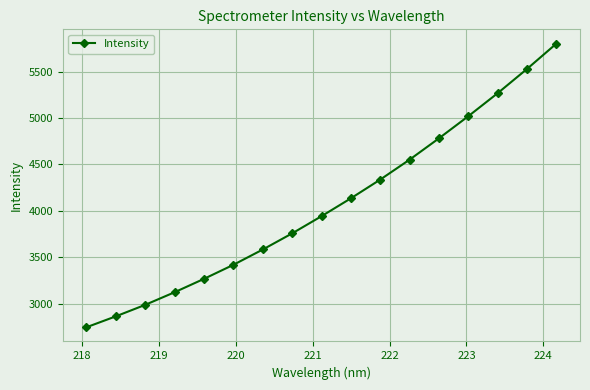

What is the greatest value displayed?

5802.3